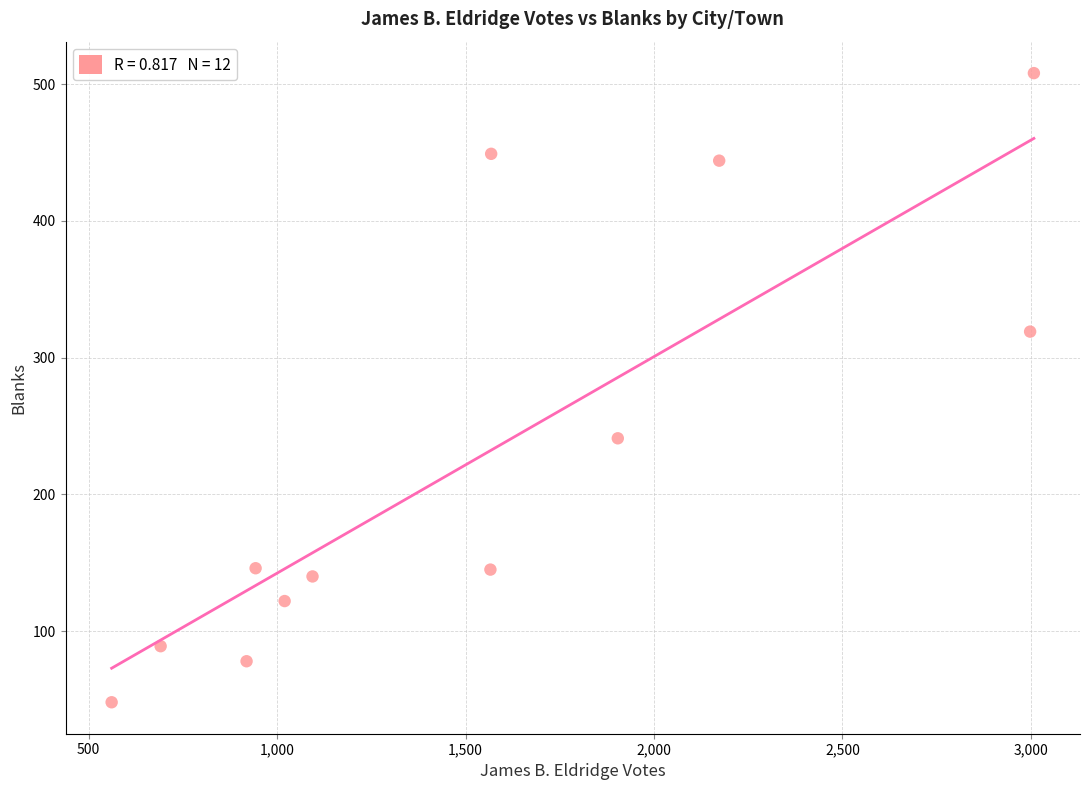

What is the range of X values (max minus min)?

2447